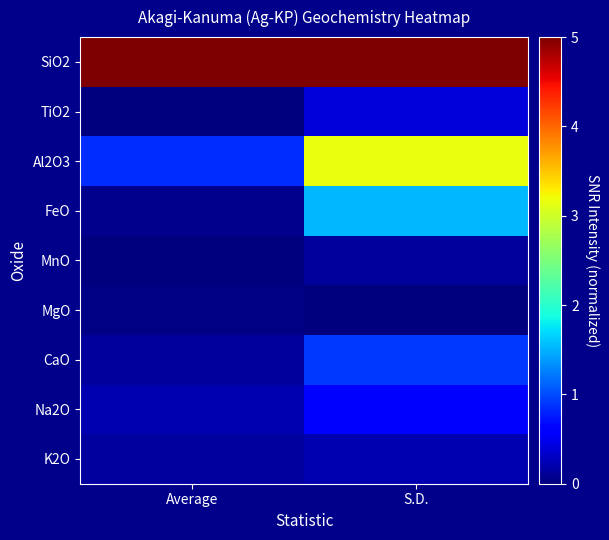

What is the difference between the highest and lowest values at Average?

5.0